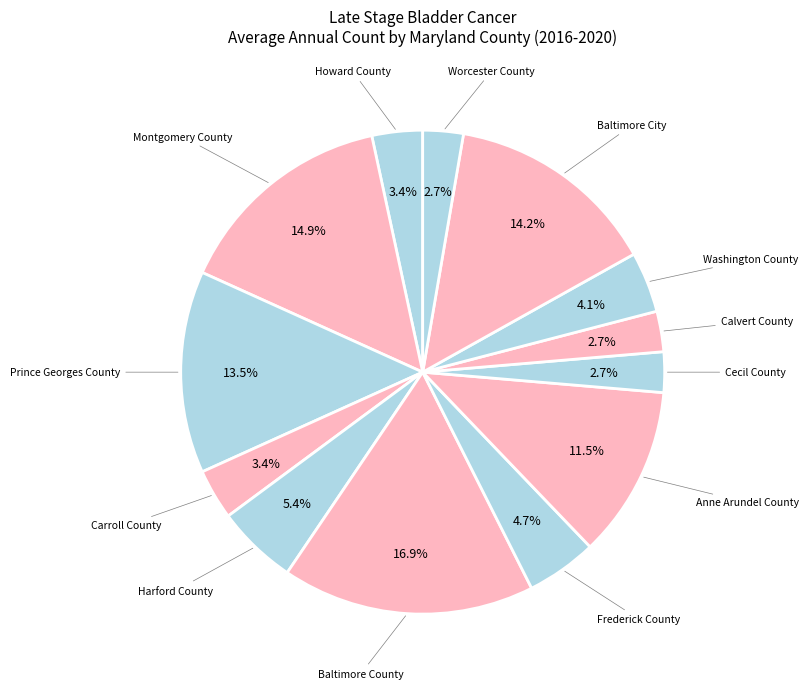

What is the largest slice in the pie chart?

Baltimore County